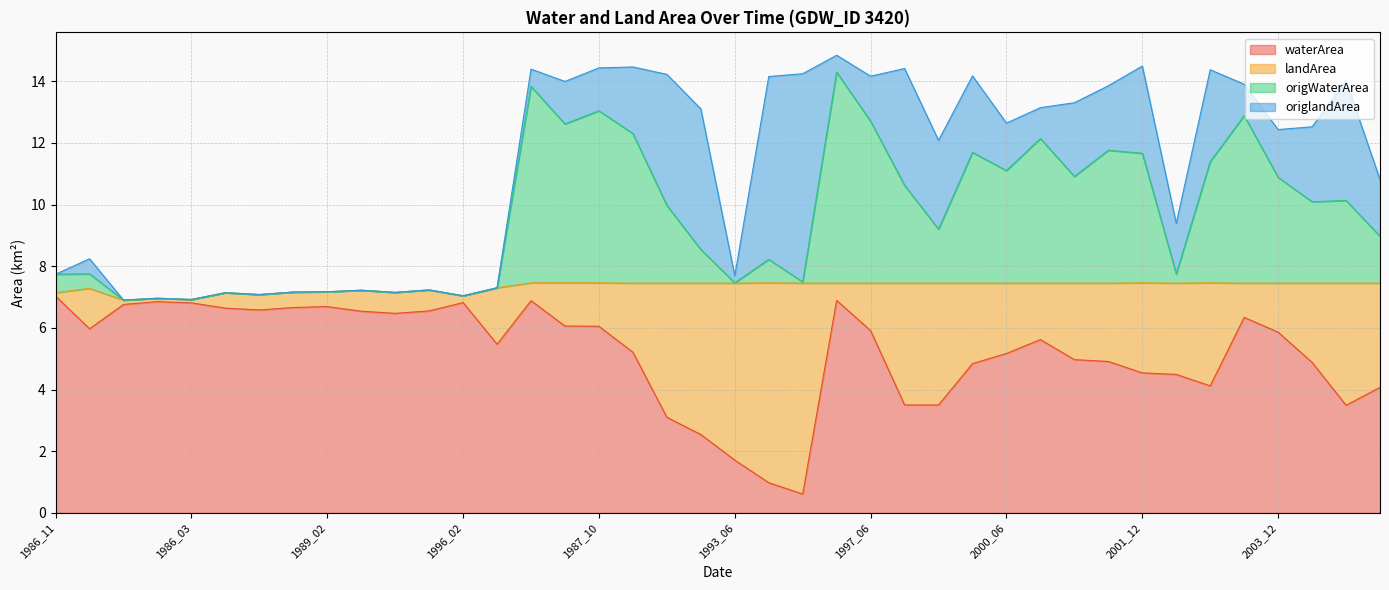

Does the chart display data point markers on the line(s)?

No